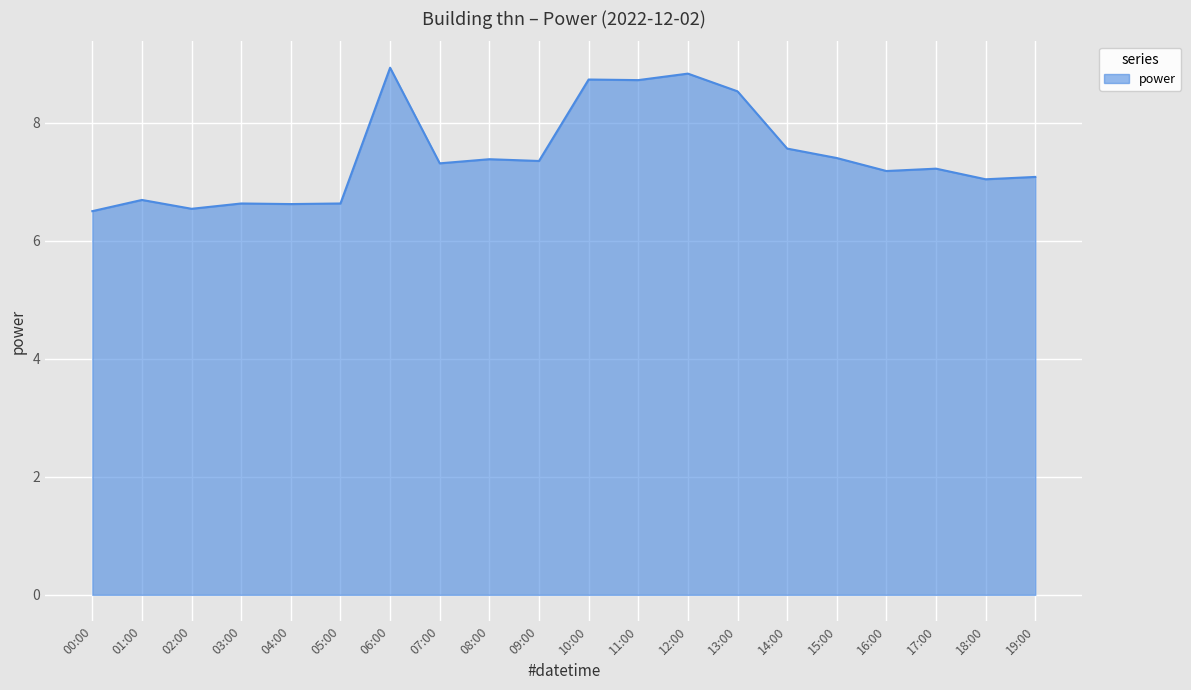

What is the minimum value shown in the chart?

6.5